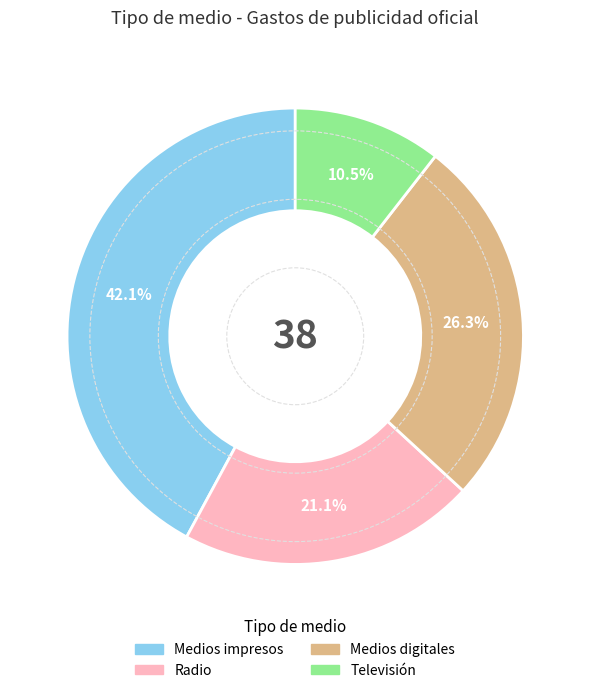

Rank the categories by value from lowest to highest.

Televisión, Radio, Medios digitales, Medios impresos